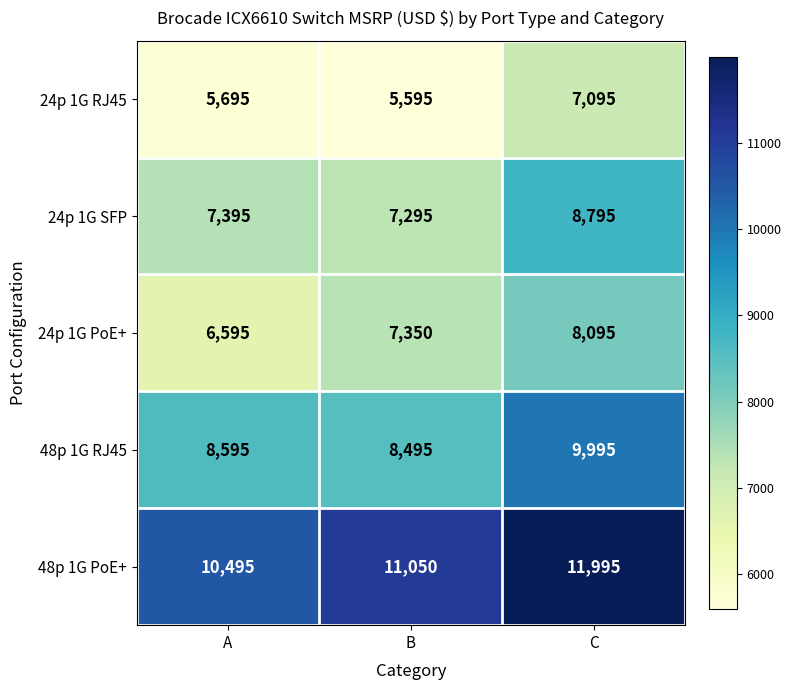

At which category is the sum across all series the highest?

C